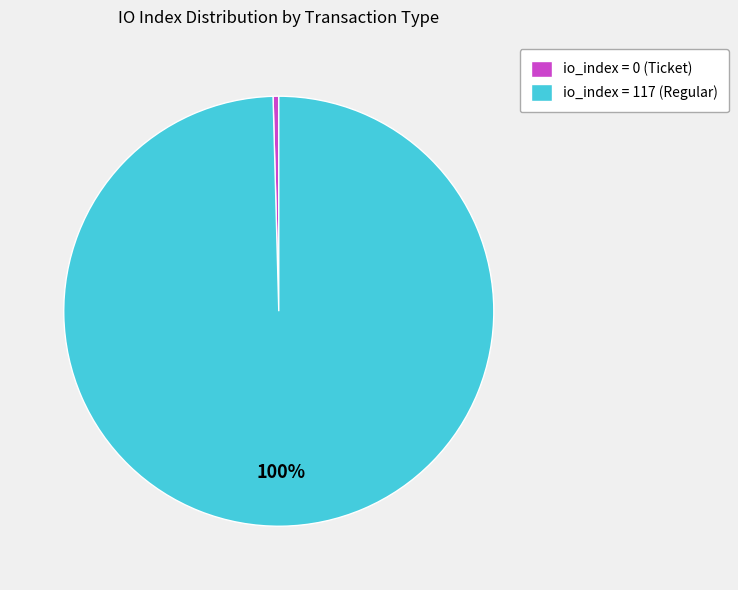

The io_index = 117 (Regular) slice represents 100% of the pie. True or false?

True